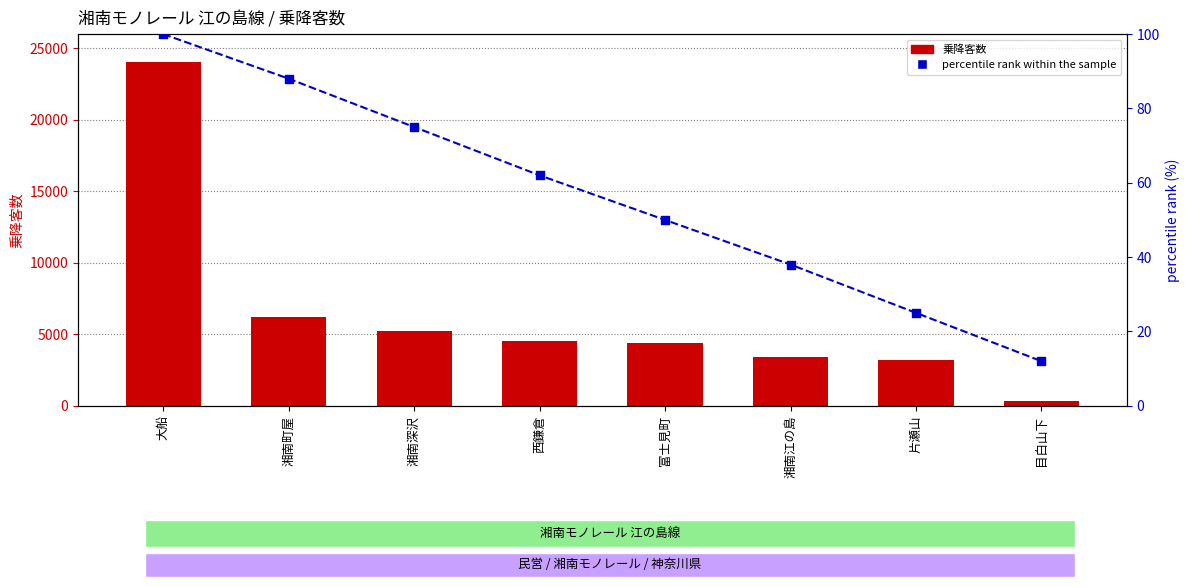

Which series has the largest Y range (max minus min)?

乗降客数